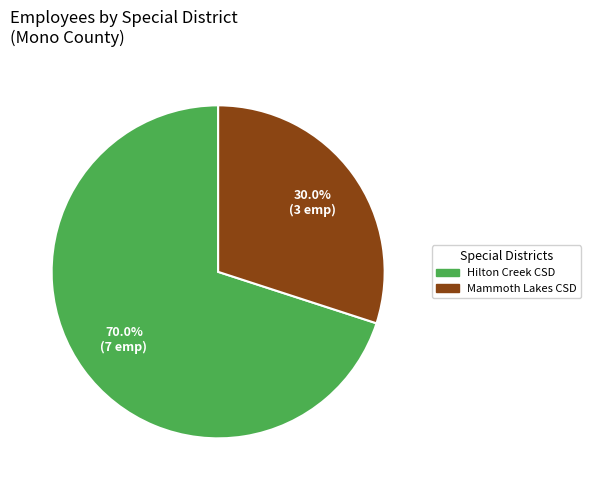

Is there a majority slice in this chart?

Yes